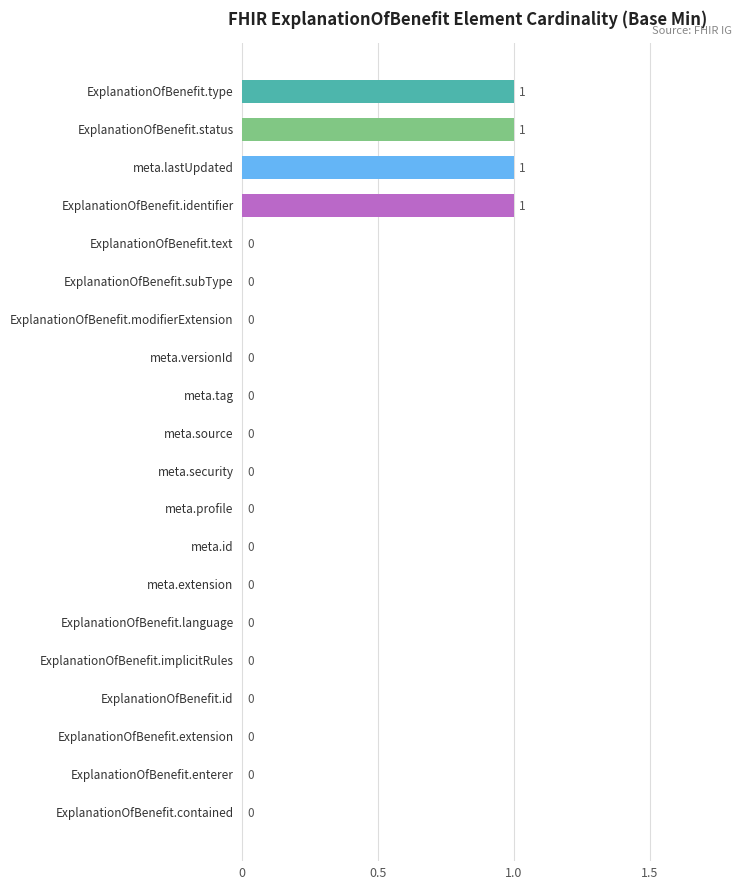

What is the sum of all values?

4